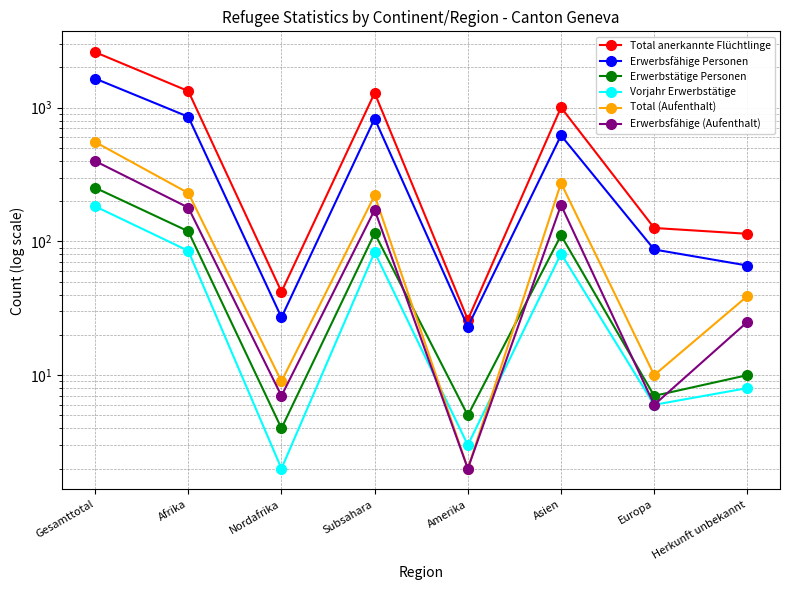

What is the value of the Total anerkannte Flüchtlinge point at the 3rd from the left?

42